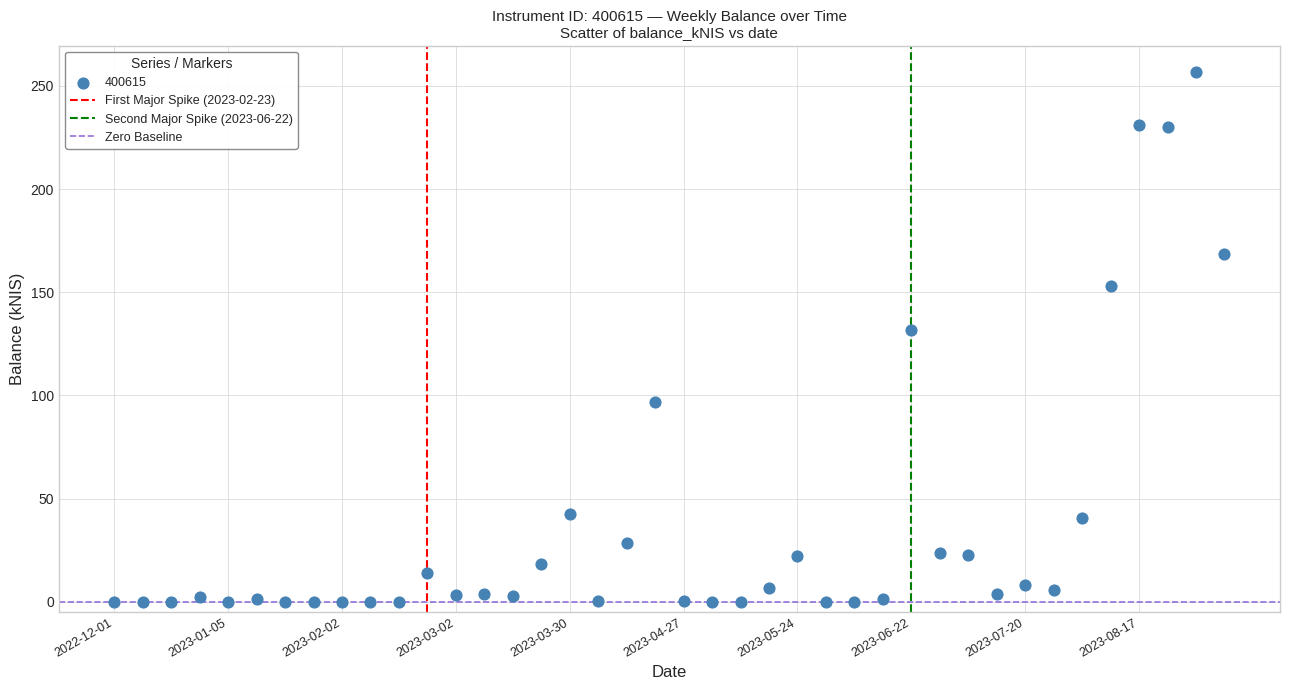

What Y value in the scatter plot is closest to 128?

131.7